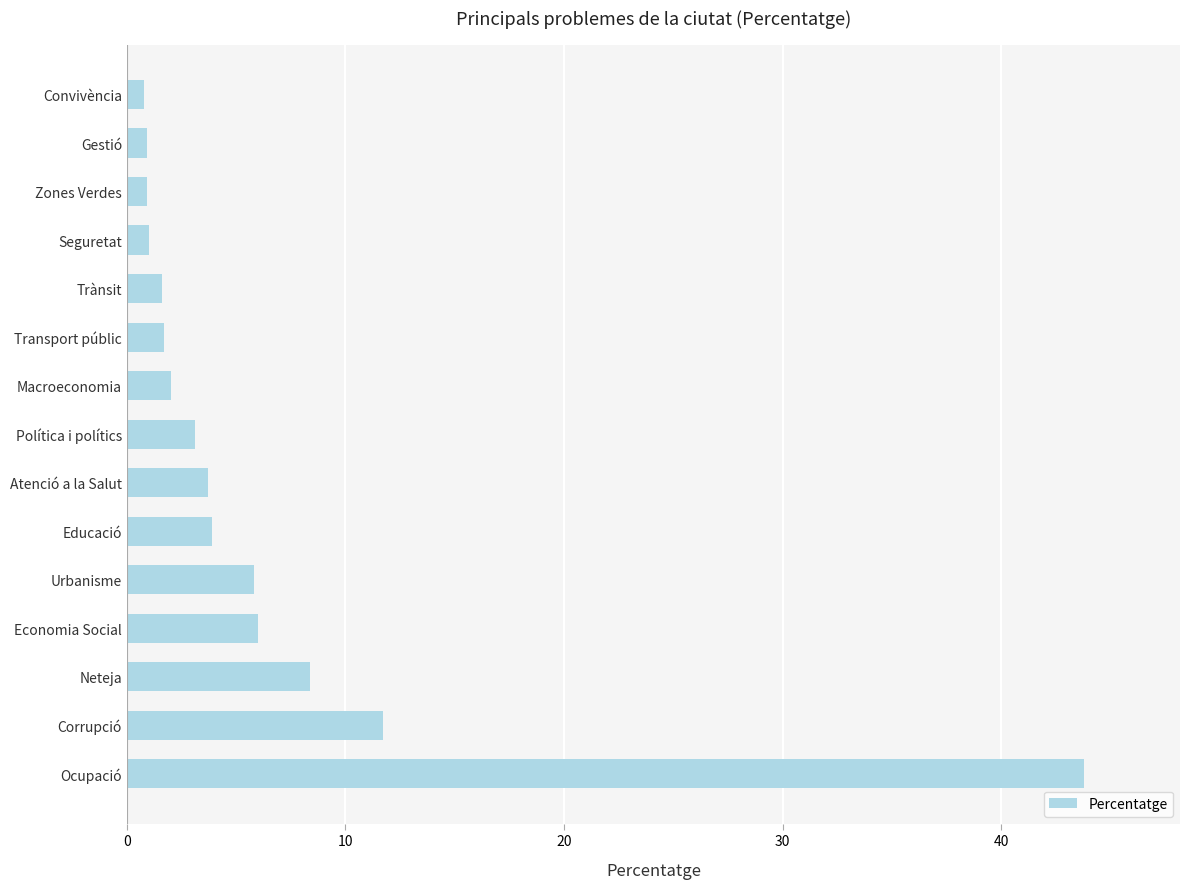

True or false: the data shows 43.8 at Ocupació.

True